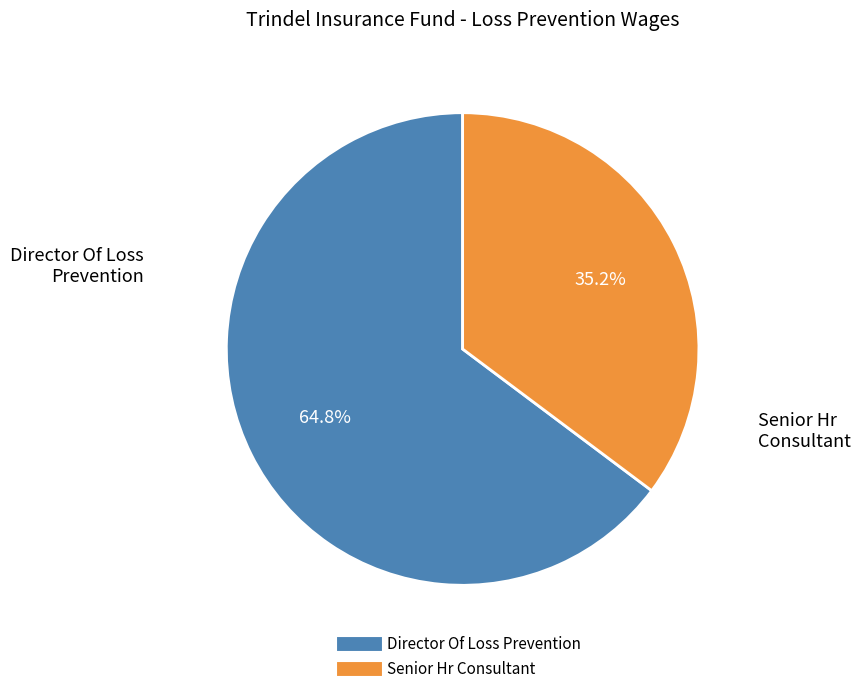

How many segments does this pie chart have?

2